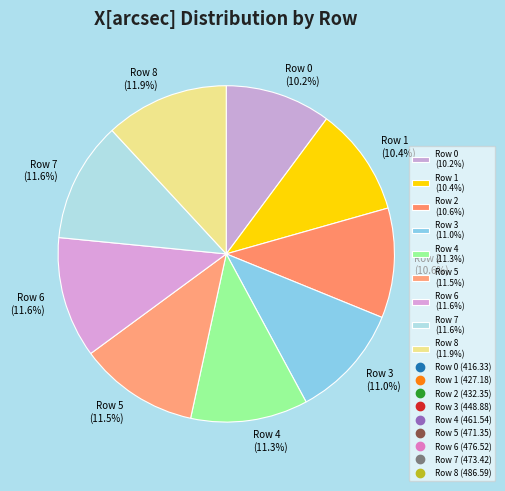

Approximately how many times larger is the value at Row 4 compared to Row 7?

1.0